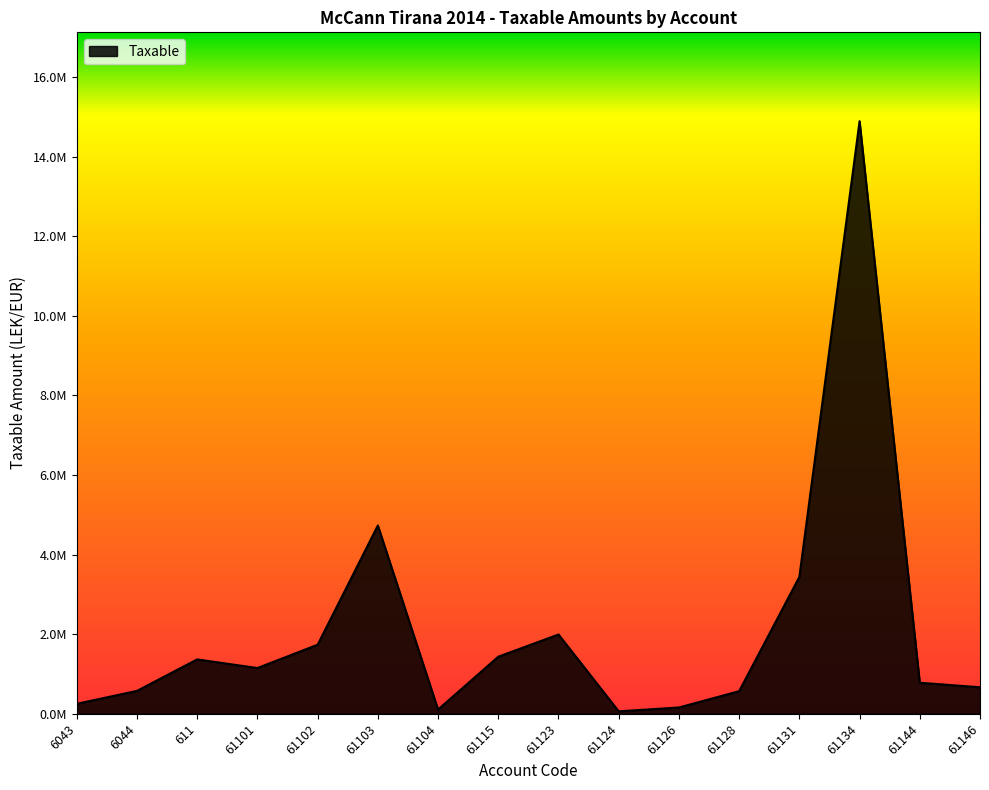

Rank the categories by value from lowest to highest.

61124, 61104, 61126, 6043, 61128, 6044, 61146, 61144, 61101, 611, 61115, 61102, 61123, 61131, 61103, 61134